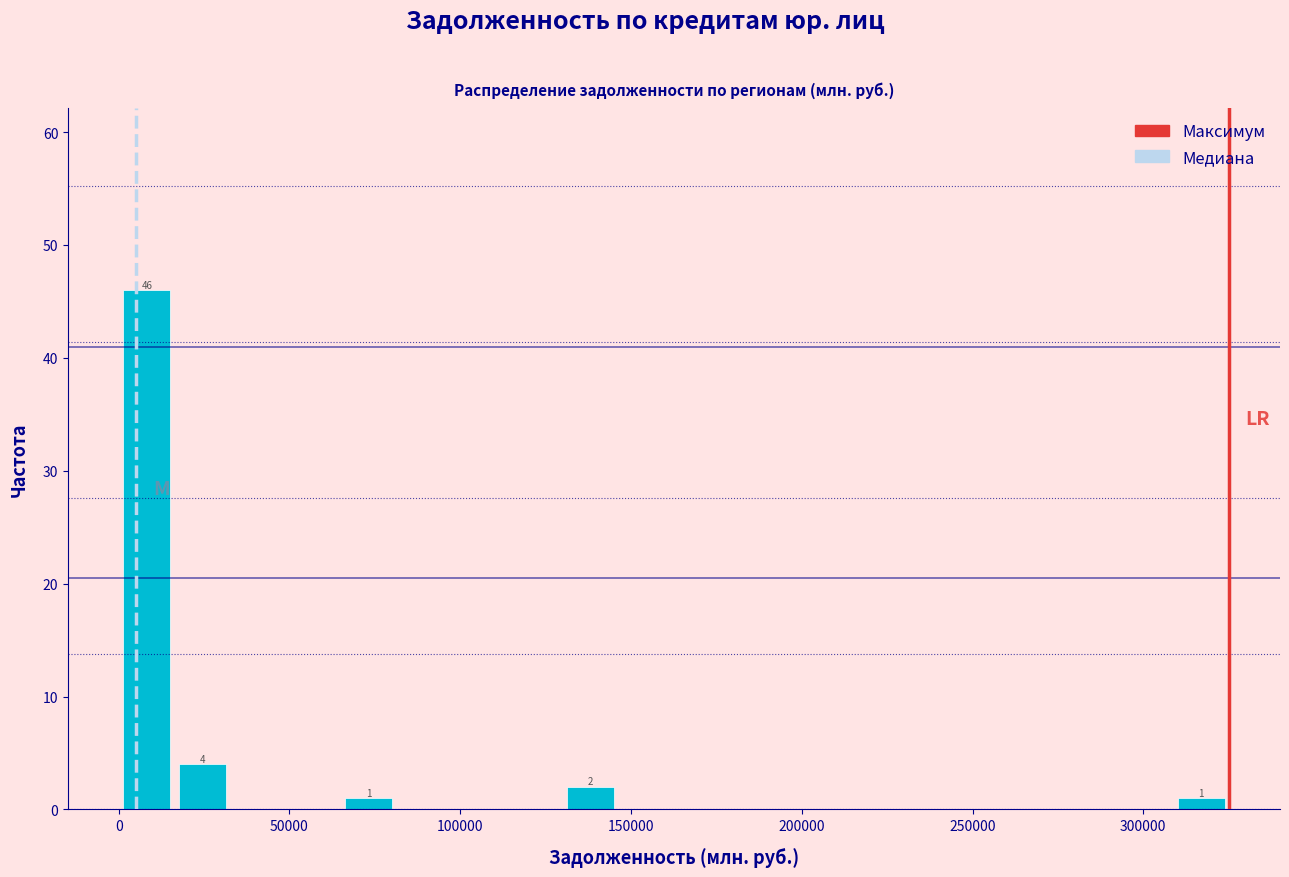

Read against the x-axis, roughly where is the centre of the tallest bar?

10000